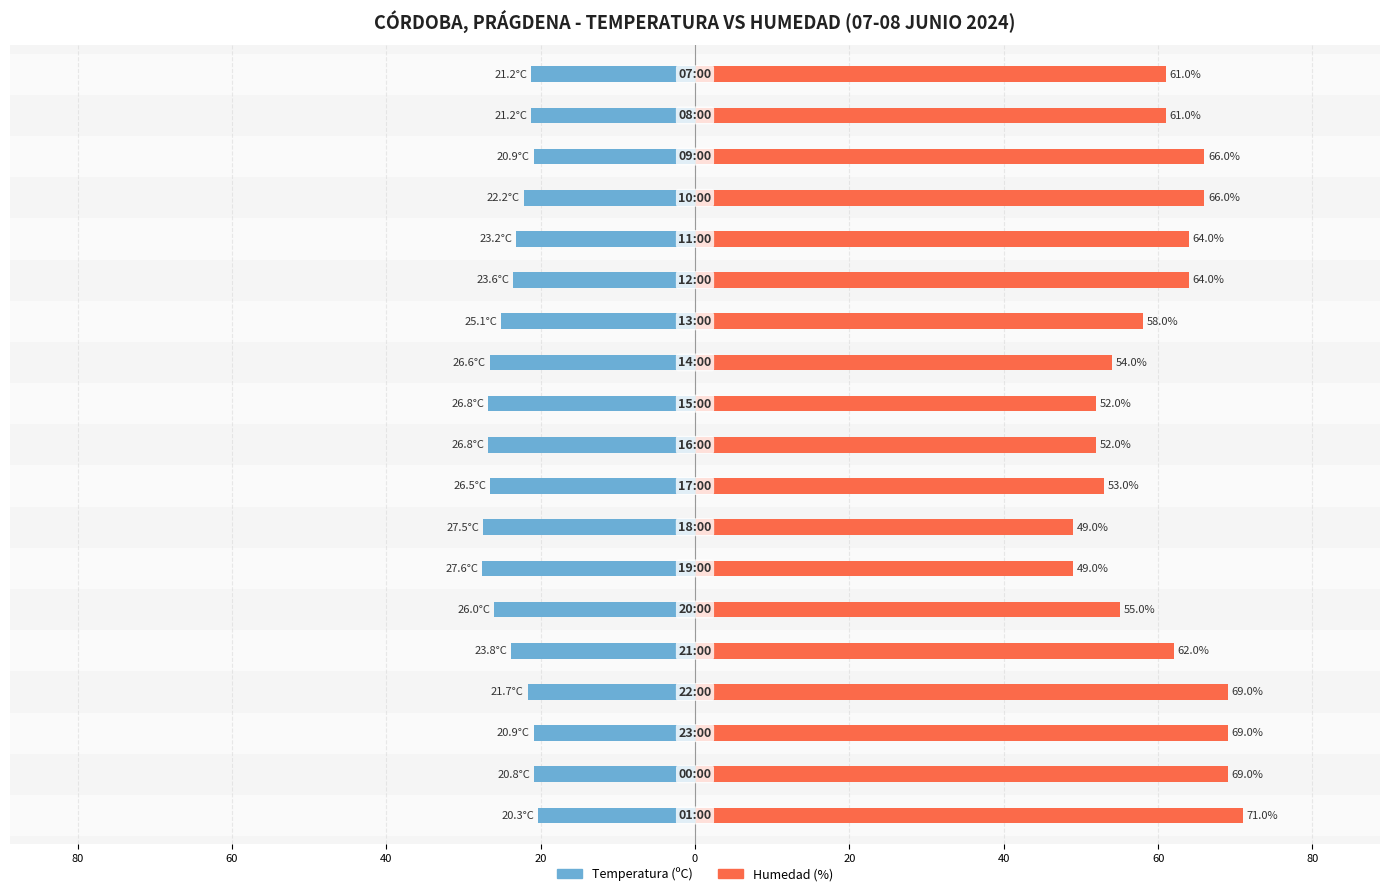

At how many categories does at least one series exceed 0?

19